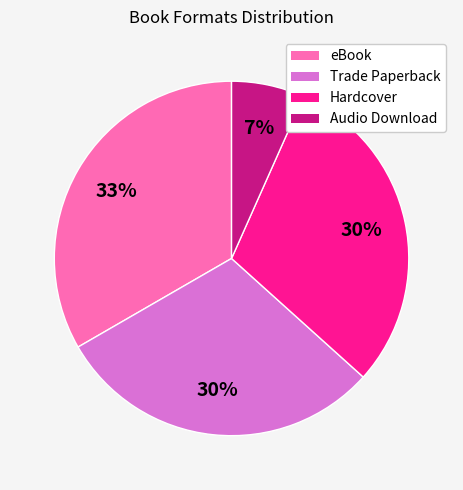

Is it true that Audio Download is 7% of the pie?

True